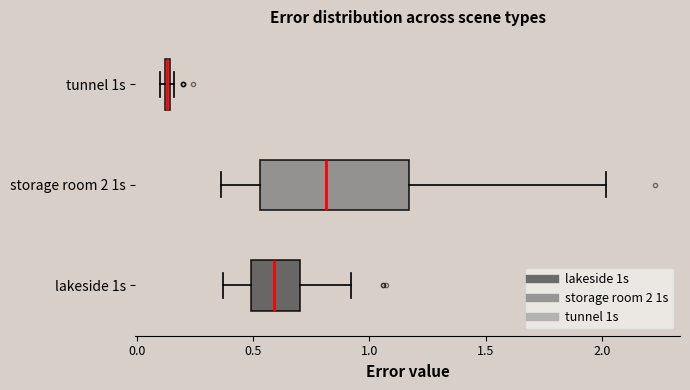

Which box's median line is the furthest to the left?

tunnel 1s